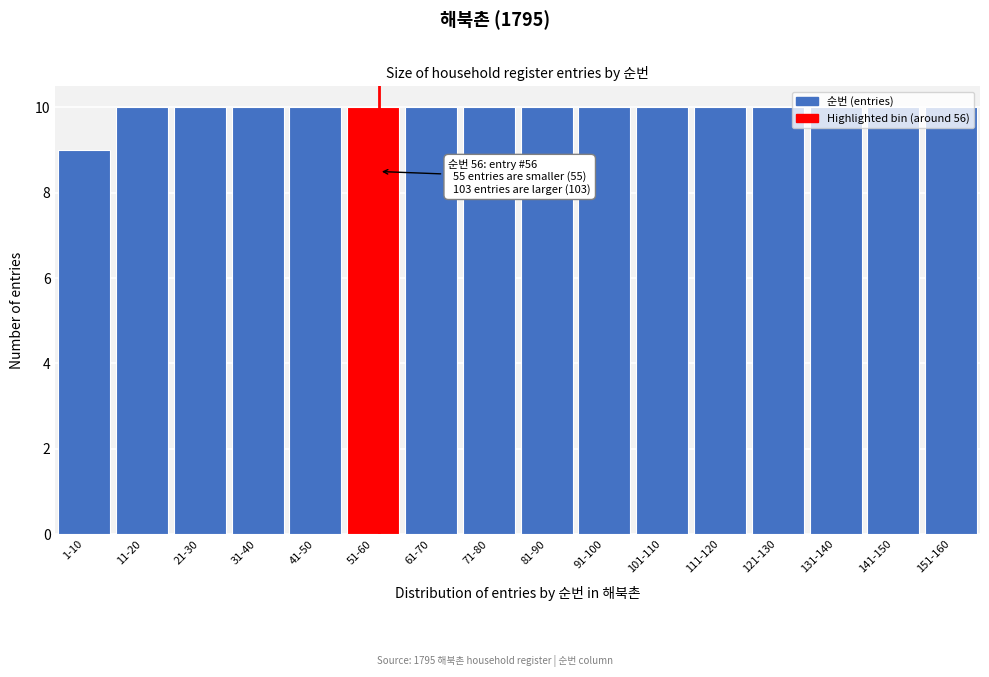

What is the sum of all values?

159